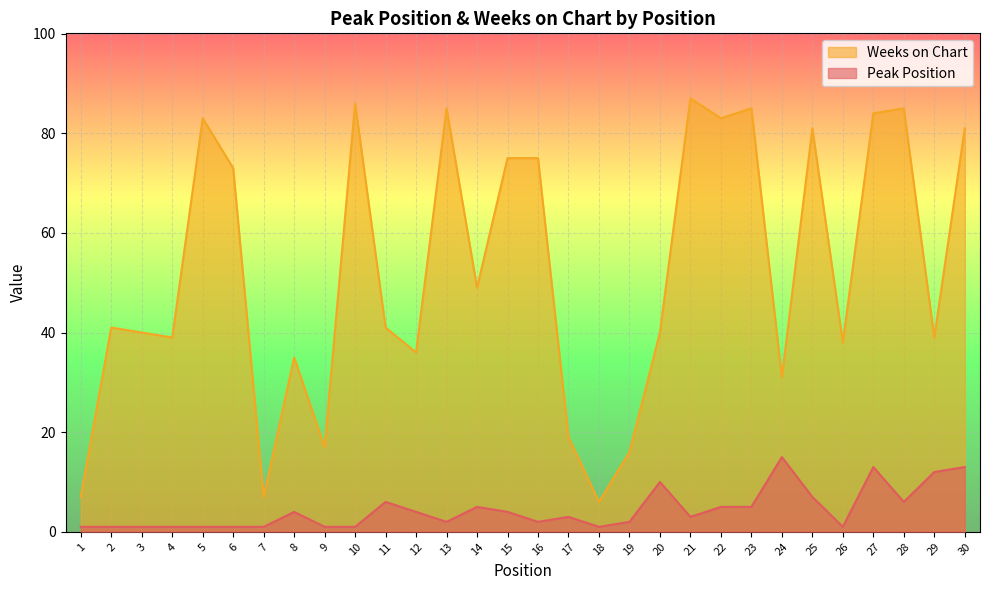

What is the value of the Peak Position point at the 14th from the left?

5